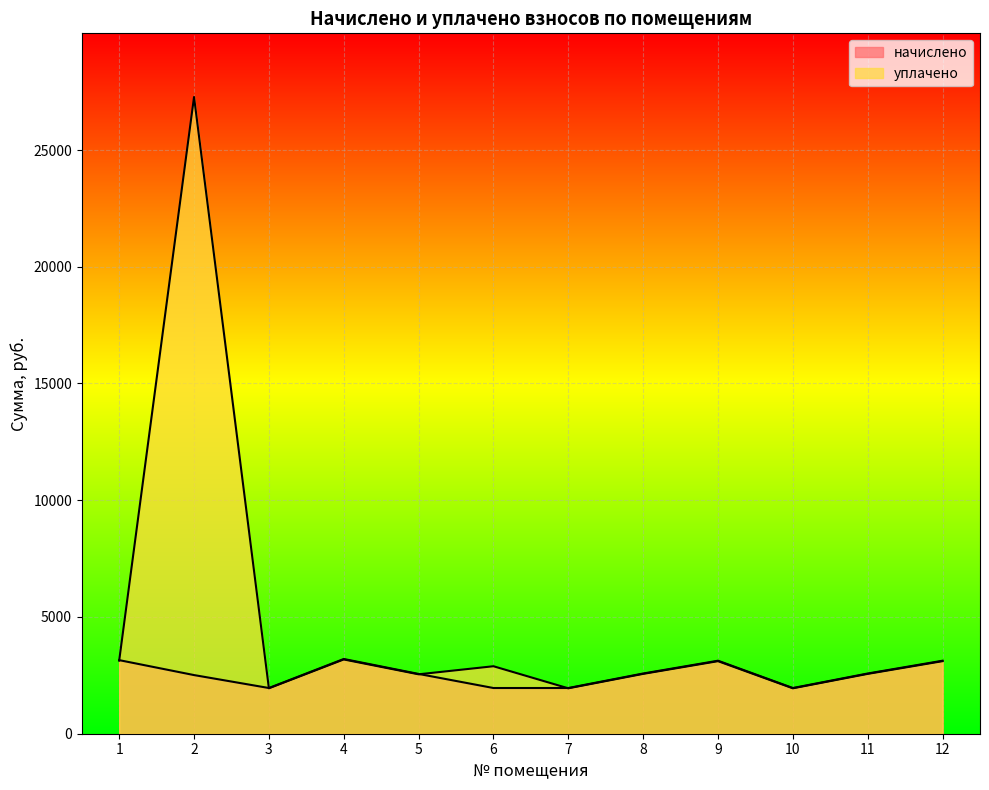

True or false: уплачено has a value of 416.6 at 3.

False